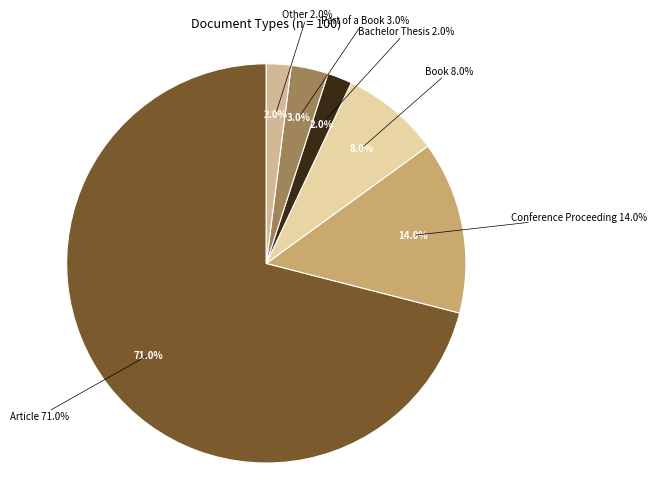

Is there a majority slice in this chart?

Yes